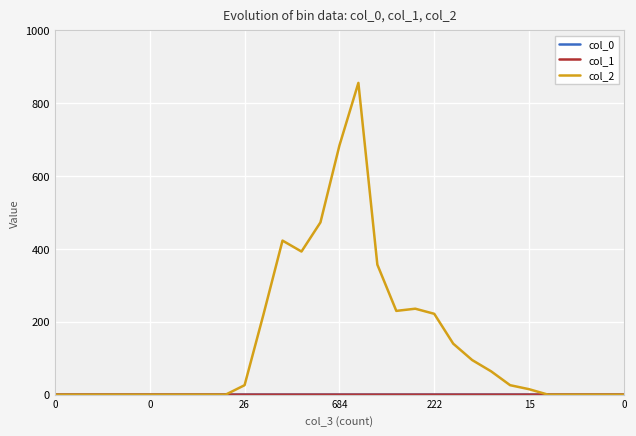

Which series has the largest range (max minus min)?

col_2